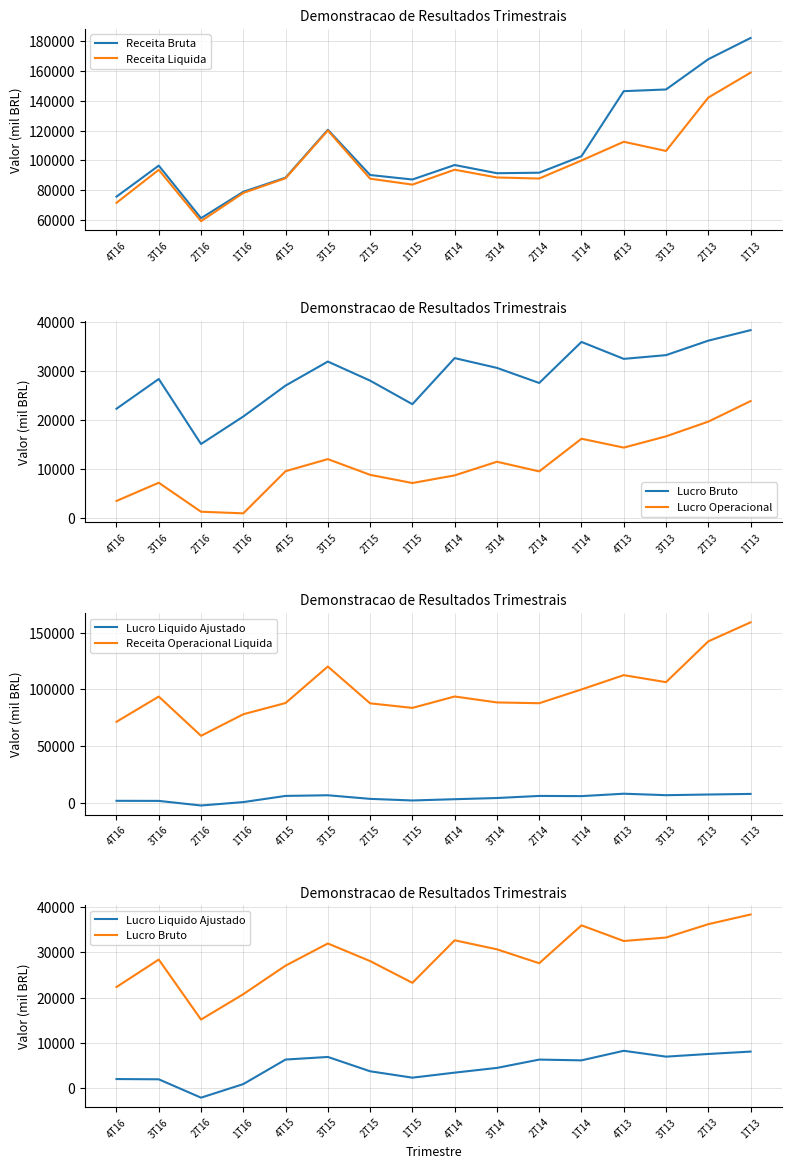

List the series in order of their peak value, lowest first.

Lucro Liquido Ajustado, Lucro Operacional, Lucro Bruto, Receita Liquida, Receita Operacional Liquida, Receita Bruta